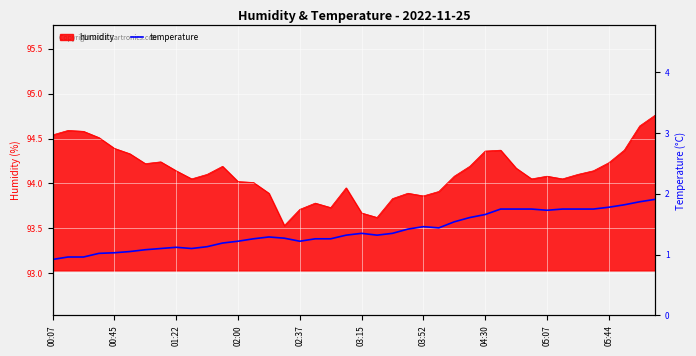

Is it true that humidity equals 22.0 at 00:45?

False